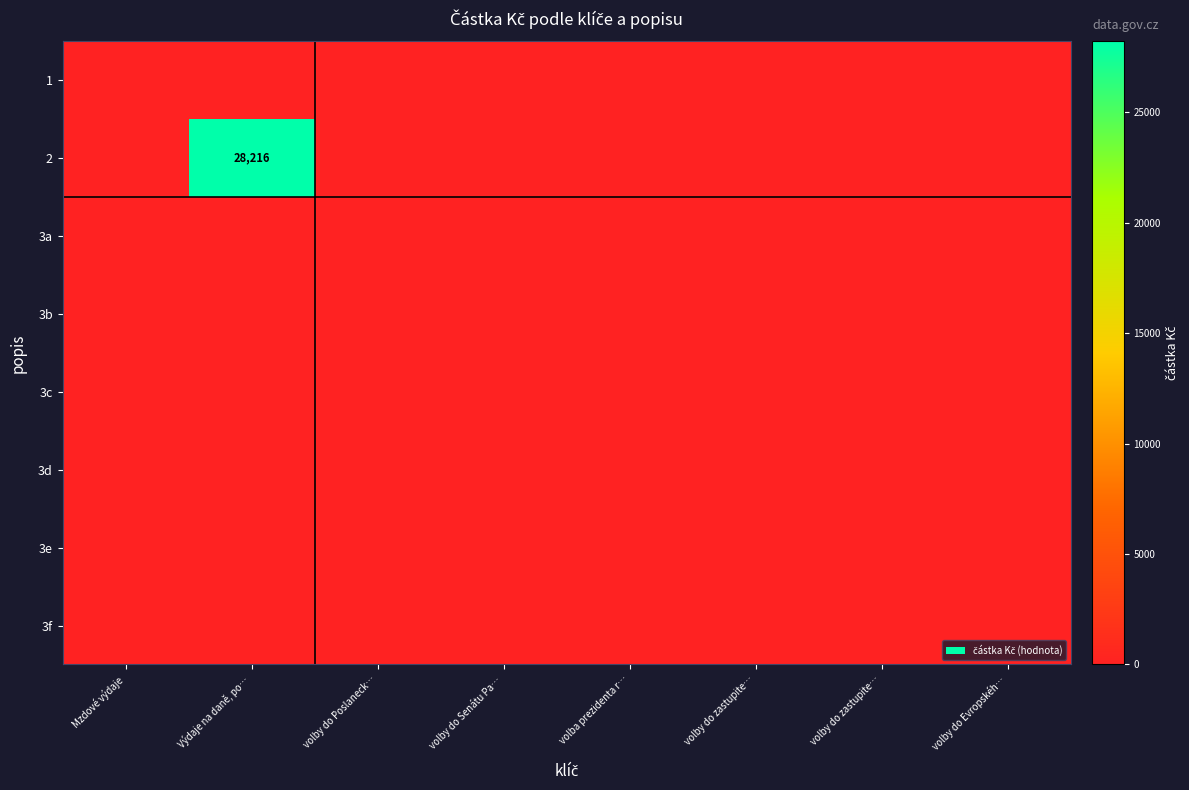

At how many categories does at least one series exceed 2314?

1